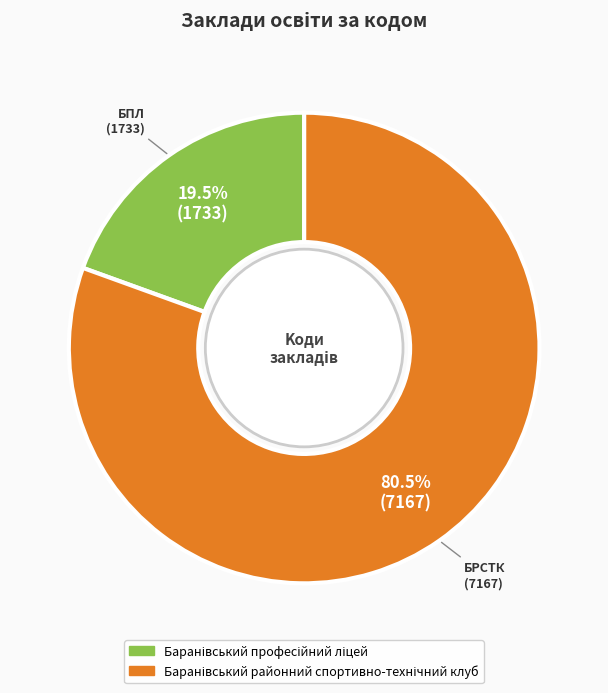

Does any single category account for the majority?

Yes